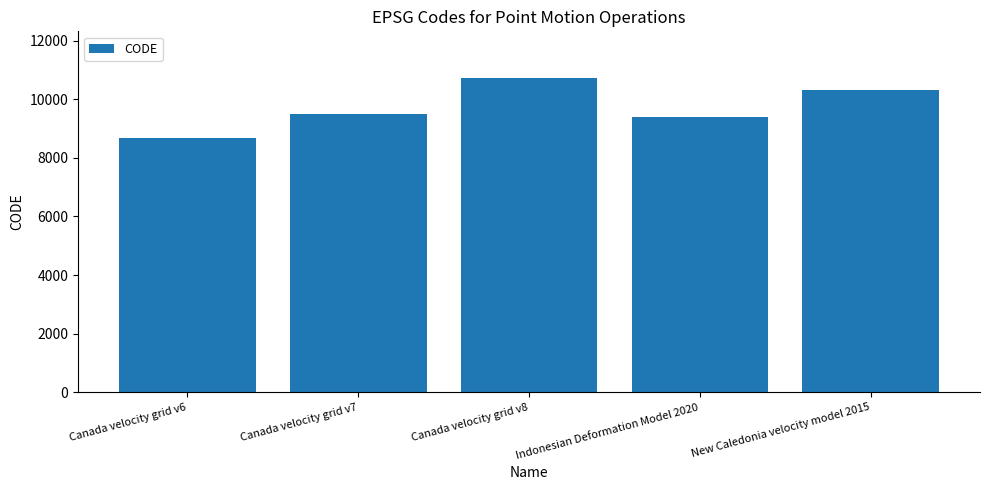

What is the minimum value shown in the chart?

8676